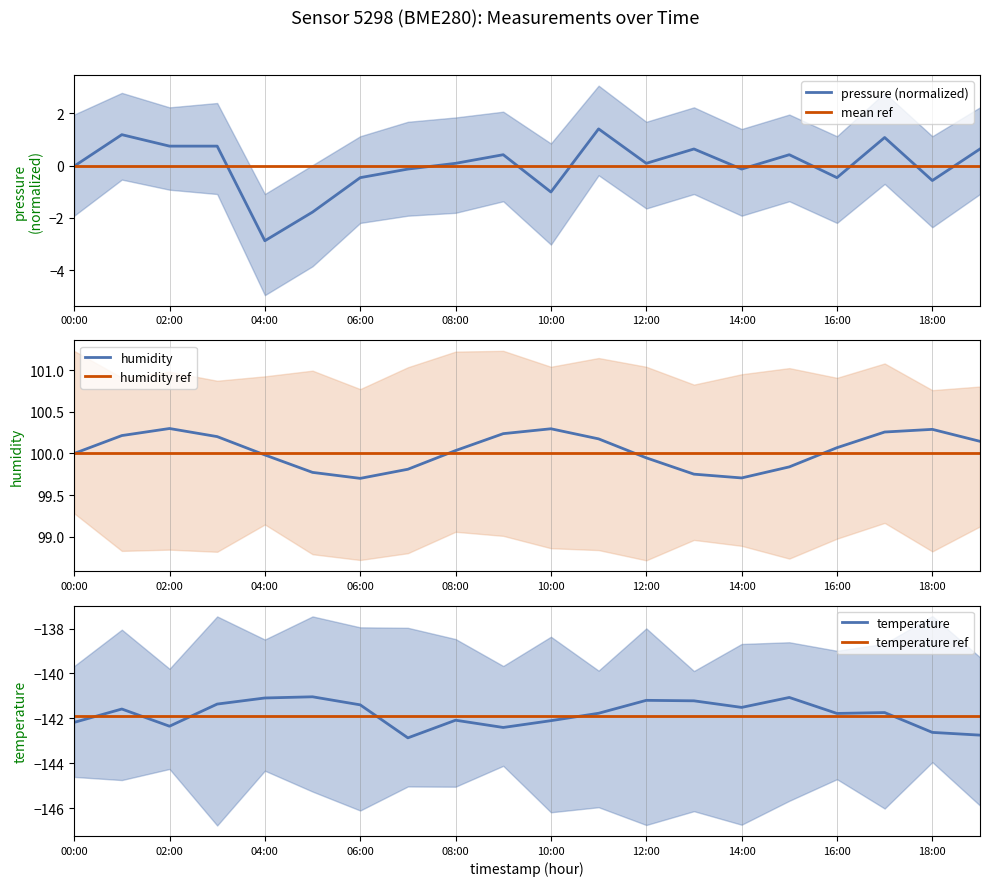

What are all the series names shown in the legend?

pressure (normalized), mean ref, humidity, humidity ref, temperature, temperature ref